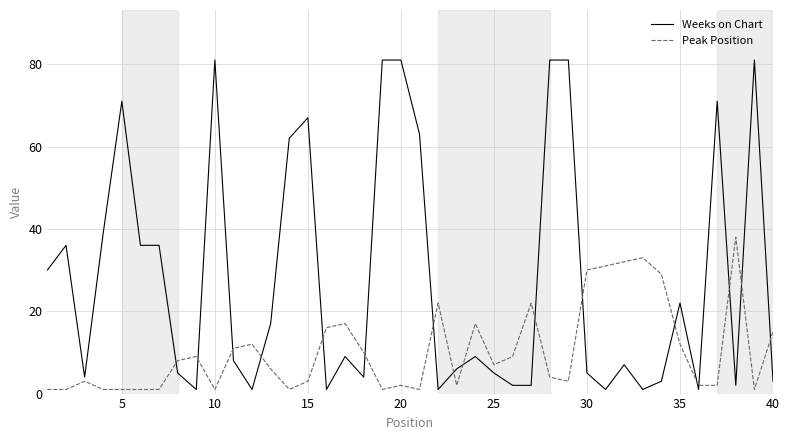

What are all the series names shown in the legend?

Weeks on Chart, Peak Position